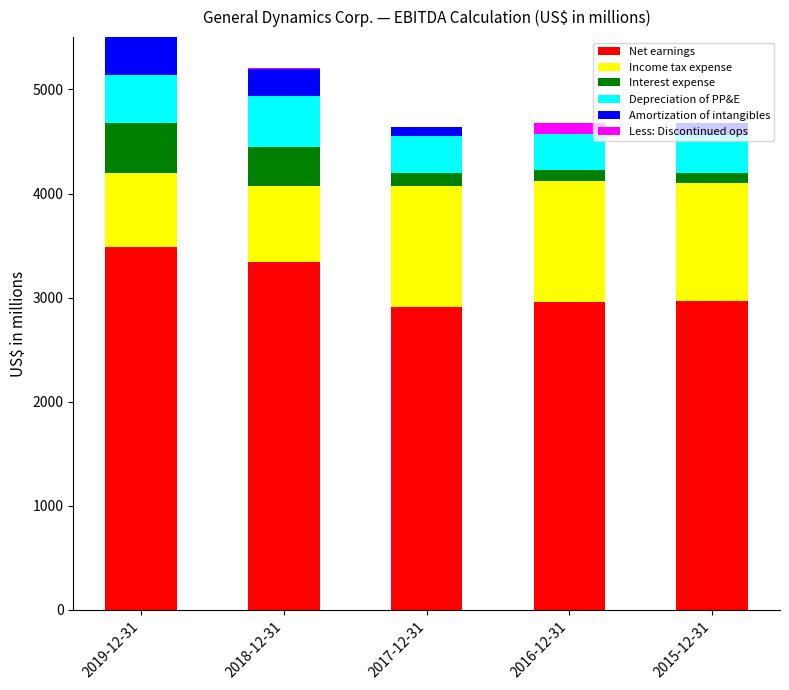

What is the value of the Depreciation of PP&E bar at the 3rd from the left?

362